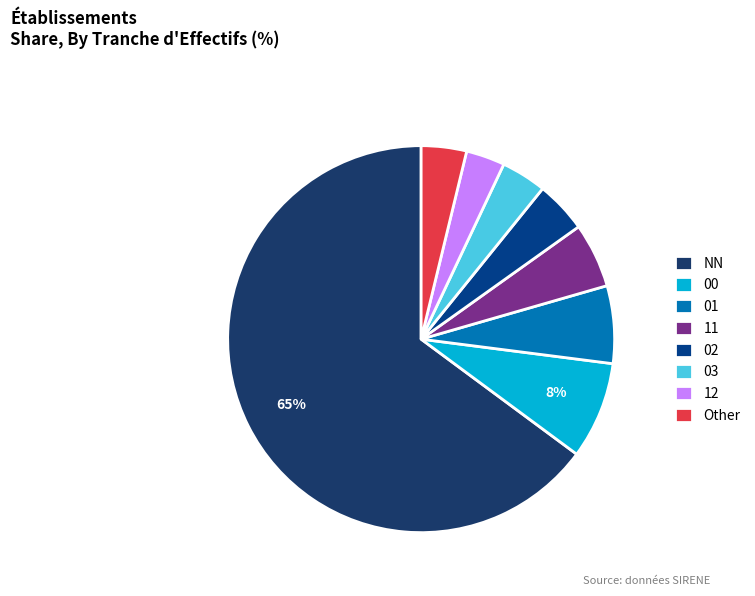

Which category has the biggest portion of the pie?

NN